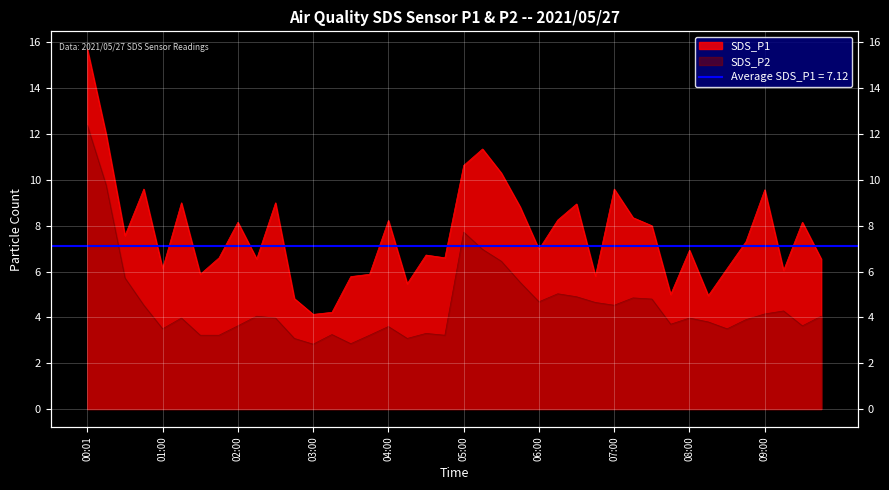

What is the sum of all SDS_P2 values?

181.5